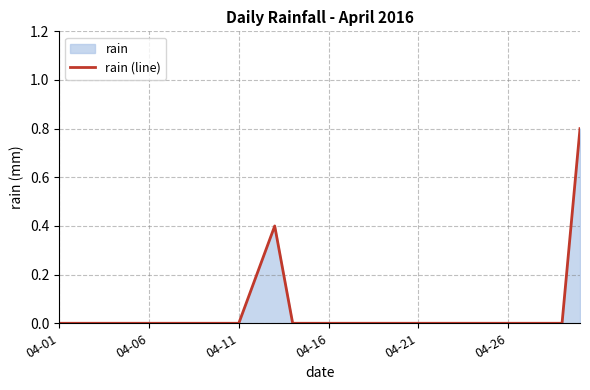

What is the greatest value displayed?

0.8